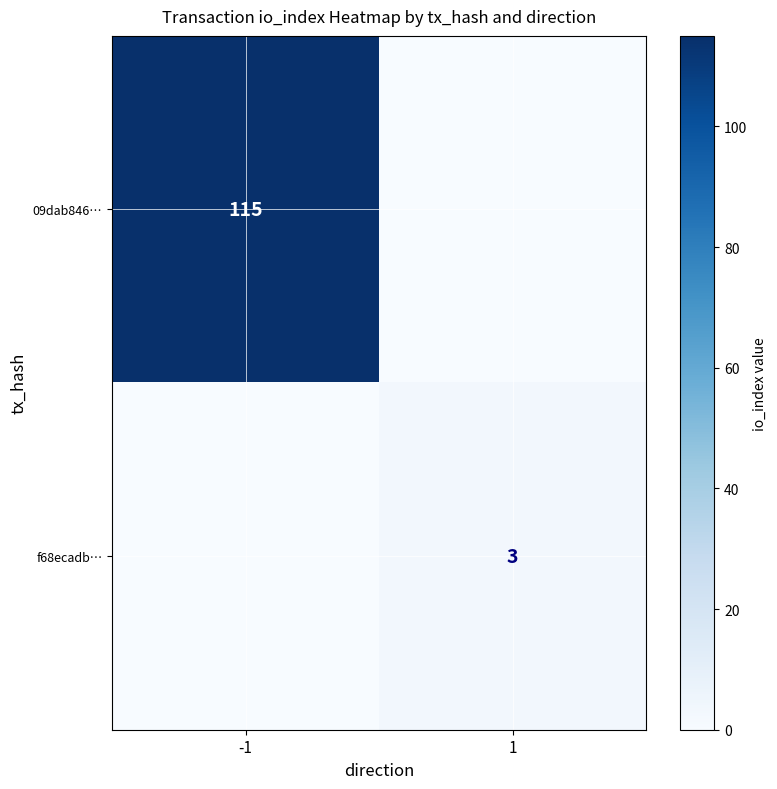

The value of f68ecadb… at 1 is 5. True or false?

False